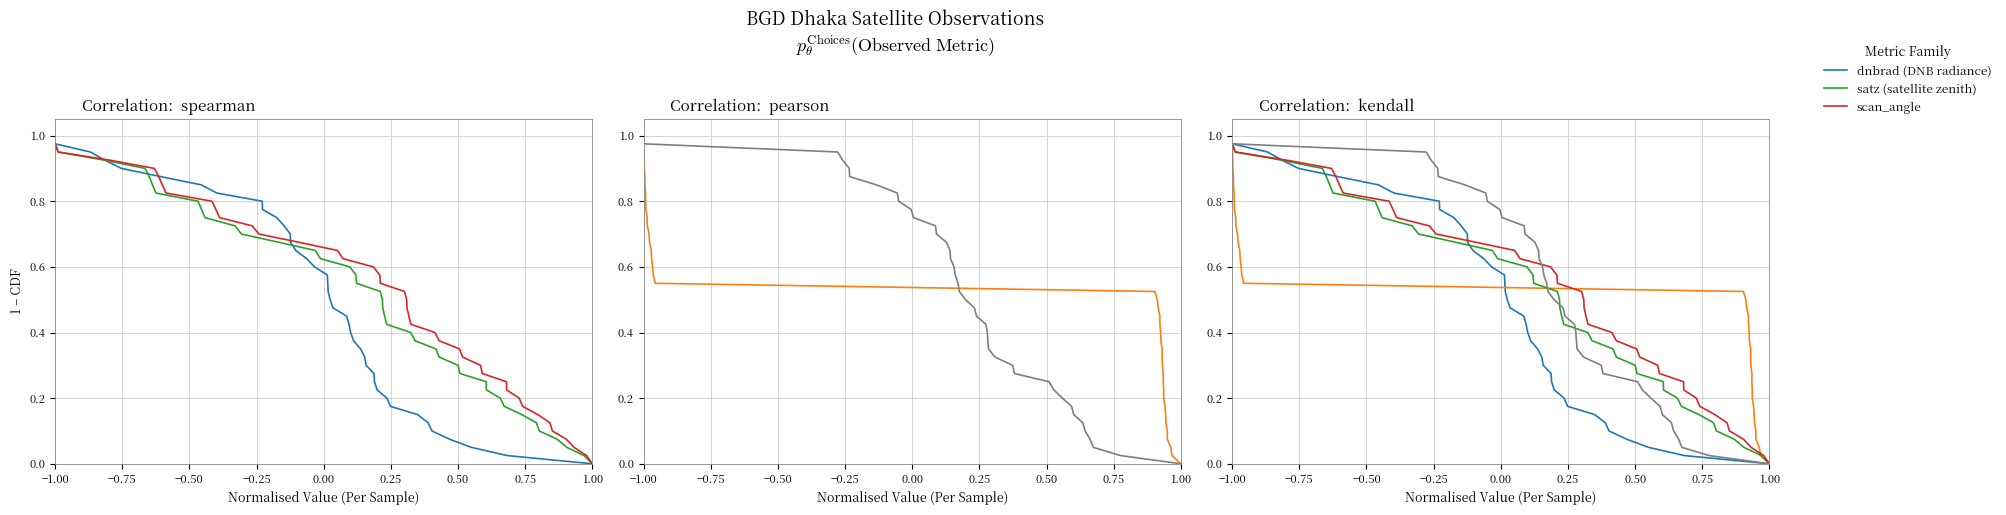

Which series has the largest range (max minus min)?

dnbrad (DNB radiance)